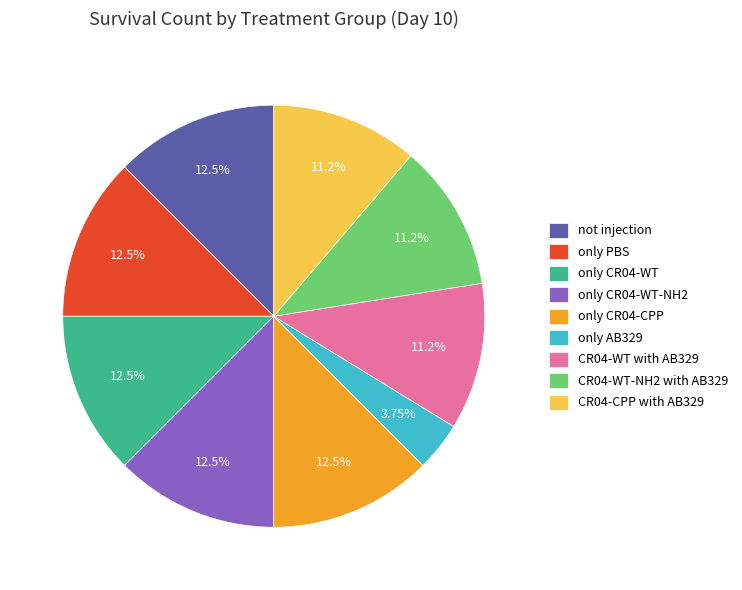

Does only CR04-WT-NH2 account for over 50% of the chart?

No